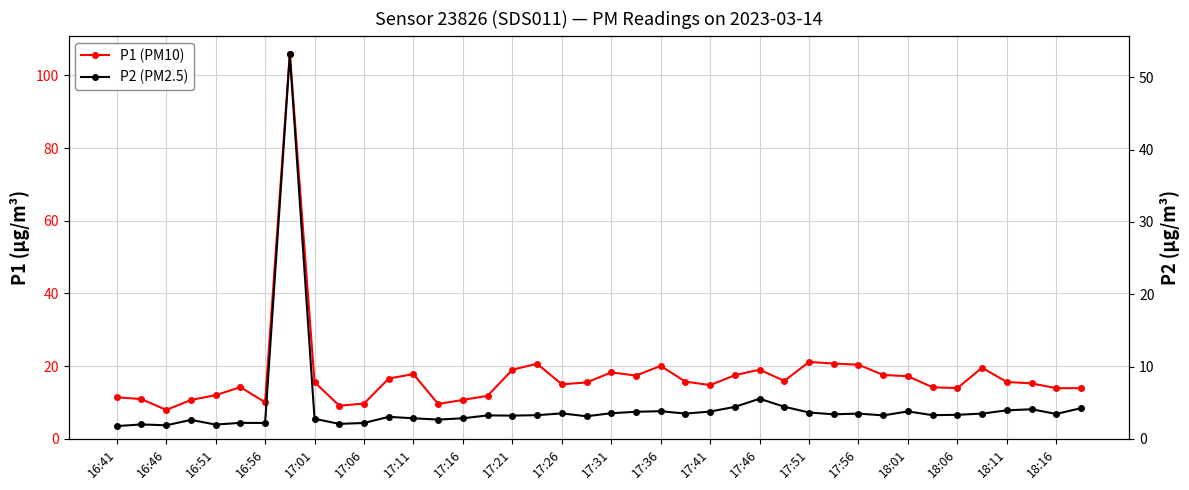

What is the total value across all series at 33?

17.5